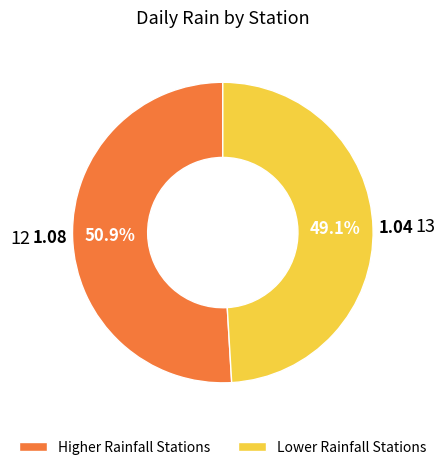

To the nearest percent, what is the average slice percentage?

50%